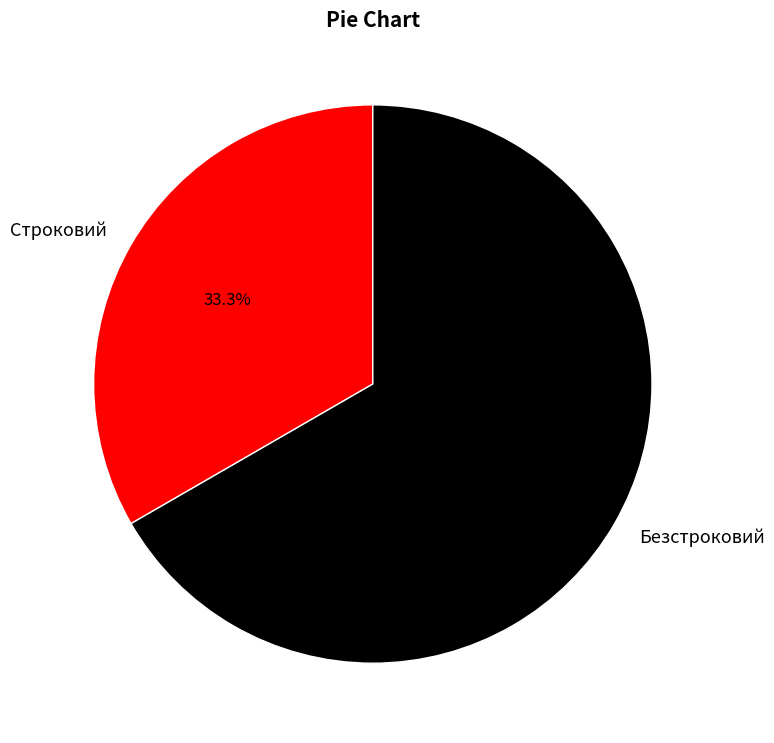

Rank the categories by value from lowest to highest.

Строковий, Безстроковий